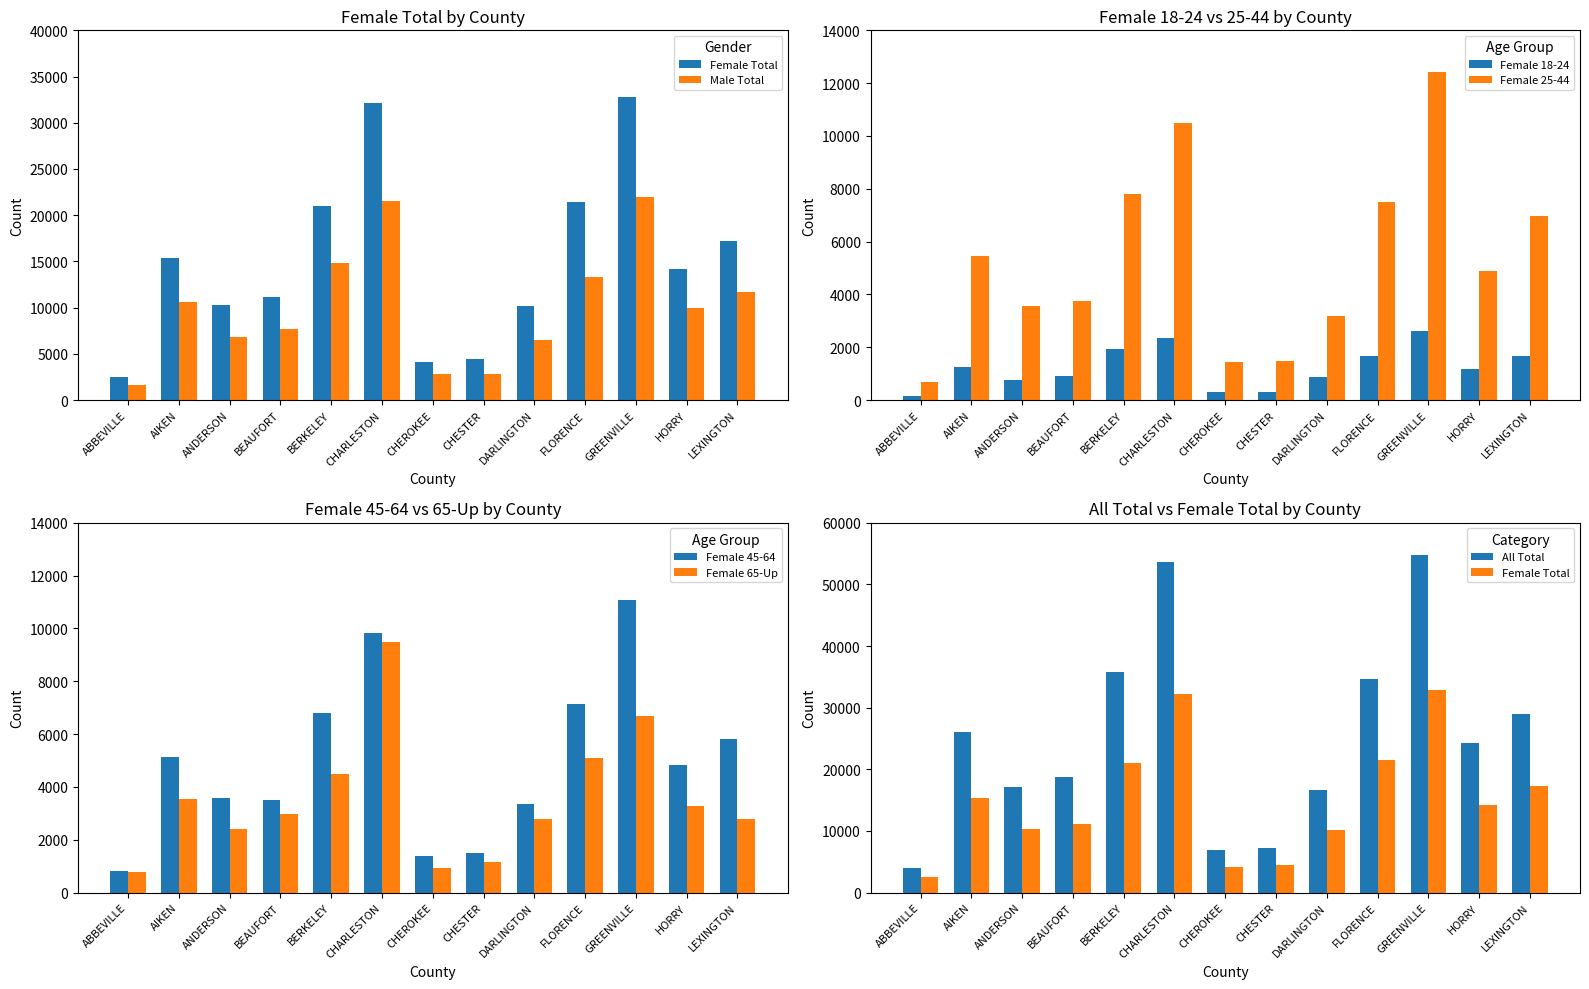

Read the Female 25-44 value at HORRY.

4897